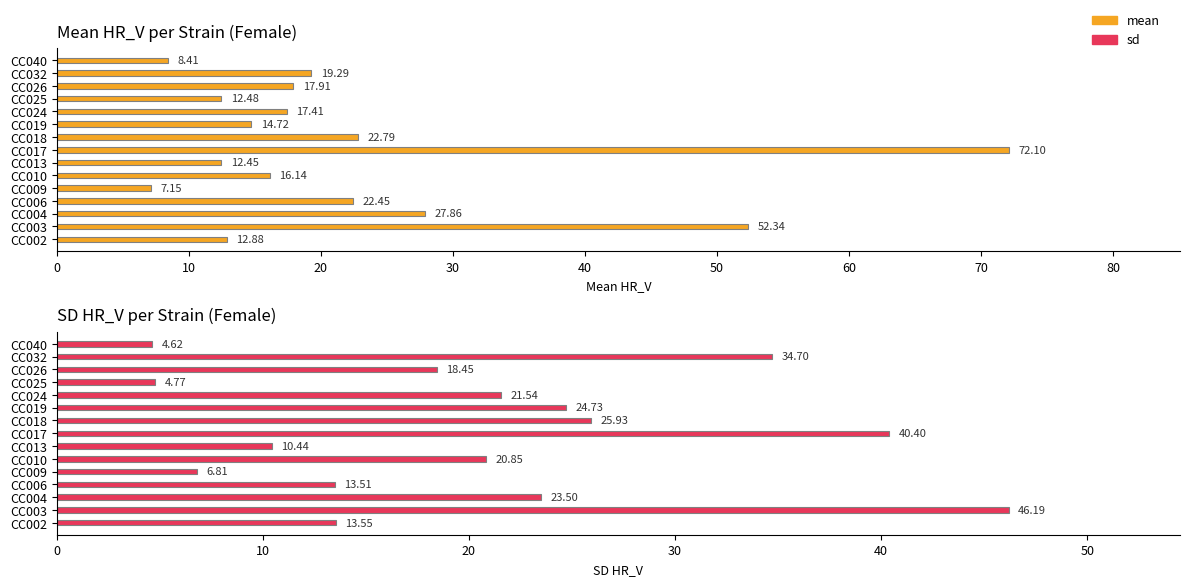

Is it true that mean equals 33.8 at CC018?

False